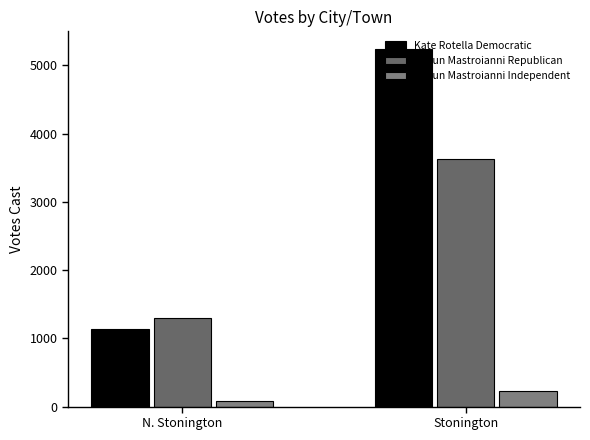

List the series in order of their overall mean, lowest first.

Shaun Mastroianni Independent, Shaun Mastroianni Republican, Kate Rotella Democratic